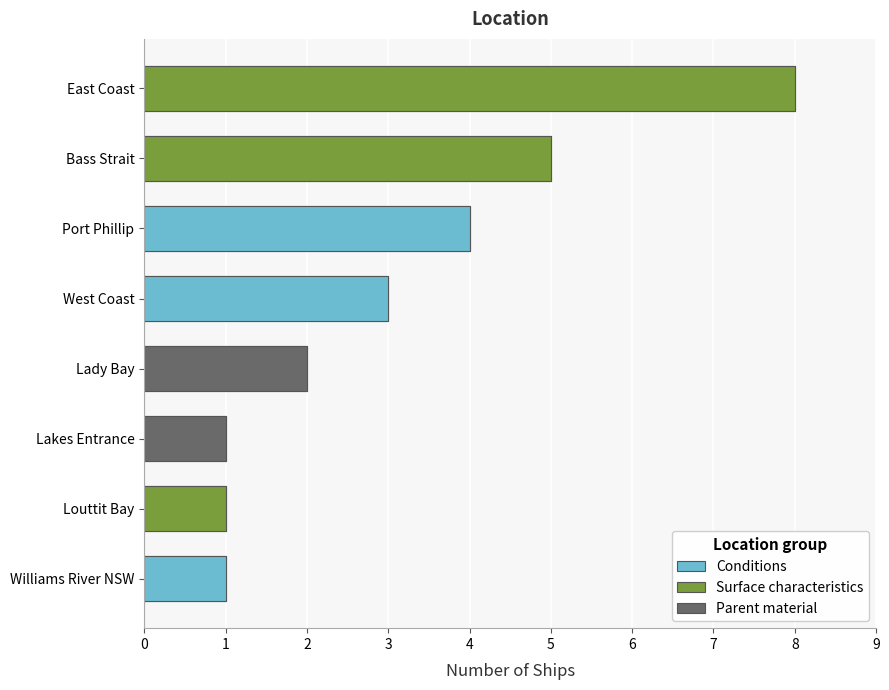

Which has a higher value, Williams River NSW or Louttit Bay?

Williams River NSW